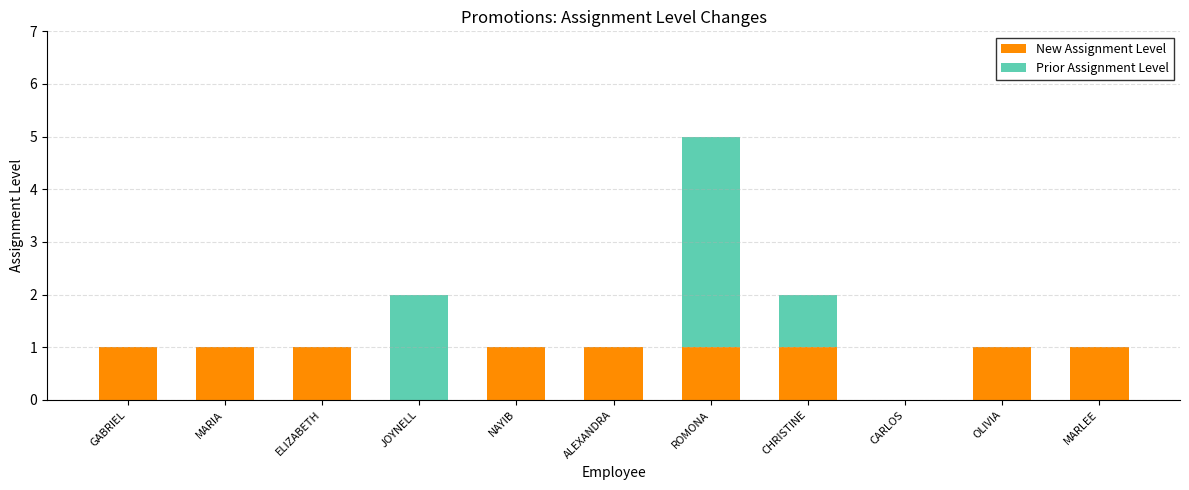

Reading right to left, transcribe the values for New Assignment Level.

MARLEE=1	OLIVIA=1	CARLOS=0	CHRISTINE=1	ROMONA=1	ALEXANDRA=1	NAYIB=1	JOYNELL=0	ELIZABETH=1	MARIA=1	GABRIEL=1